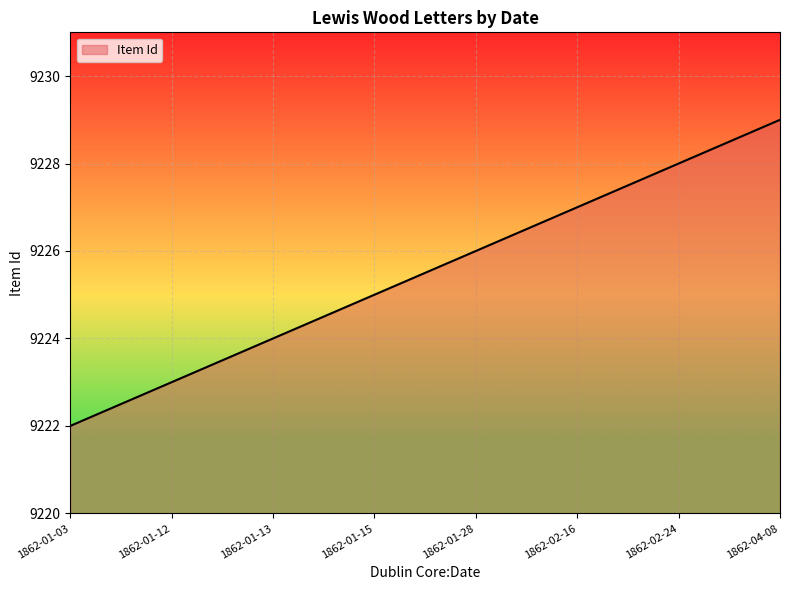

What is the sum of the values at 1862-01-03 and 1862-02-24?

18450